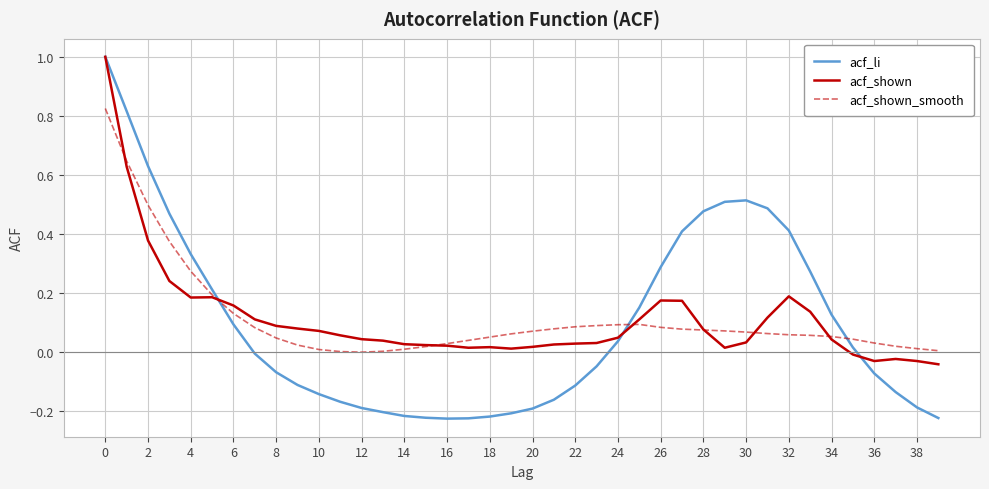

Which series has the widest spread of values?

acf_li